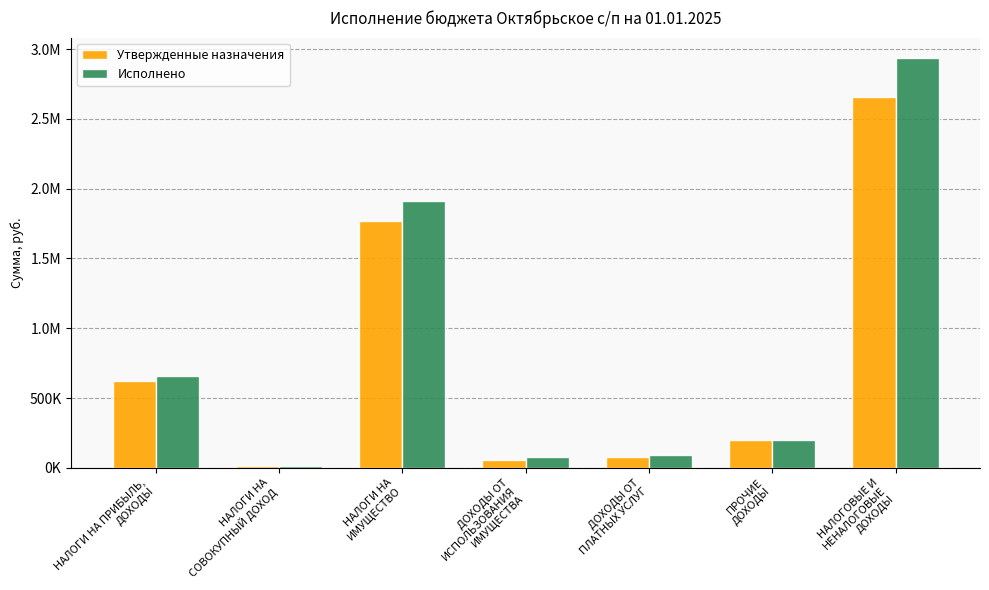

What is the sum of the Утвержденные назначения values at НАЛОГОВЫЕ И
НЕНАЛОГОВЫЕ
ДОХОДЫ and ПРОЧИЕ
ДОХОДЫ?

2859000.0